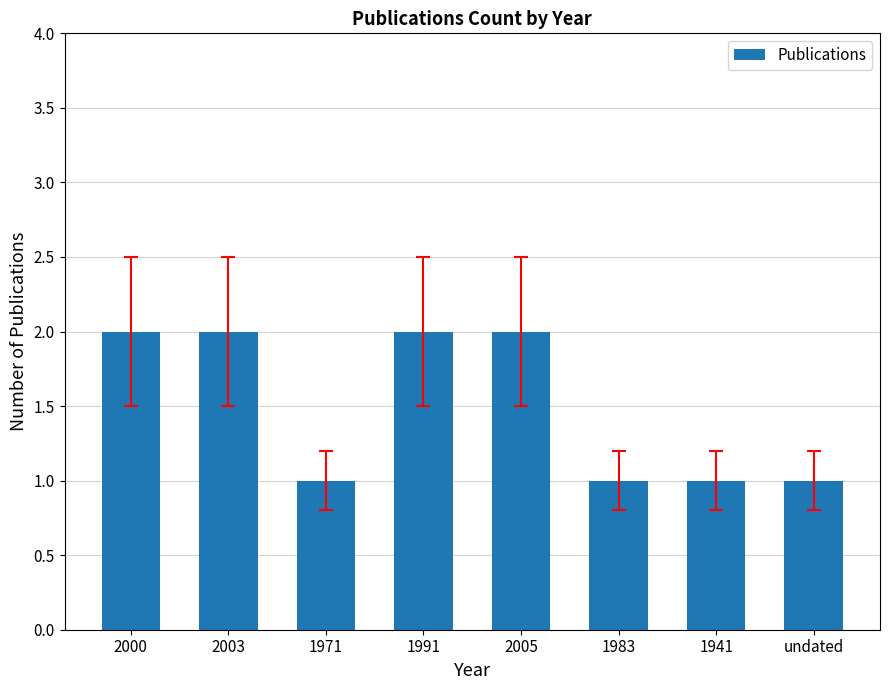

Reading left to right, list all the values displayed in this chart.

2000=2	2003=2	1971=1	1991=2	2005=2	1983=1	1941=1	undated=1